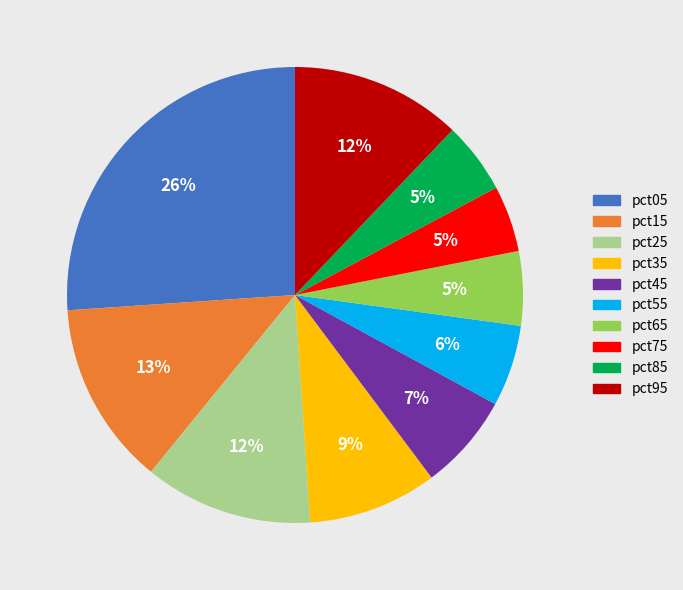

To the nearest percent, what percentage of the pie is pct45?

7%